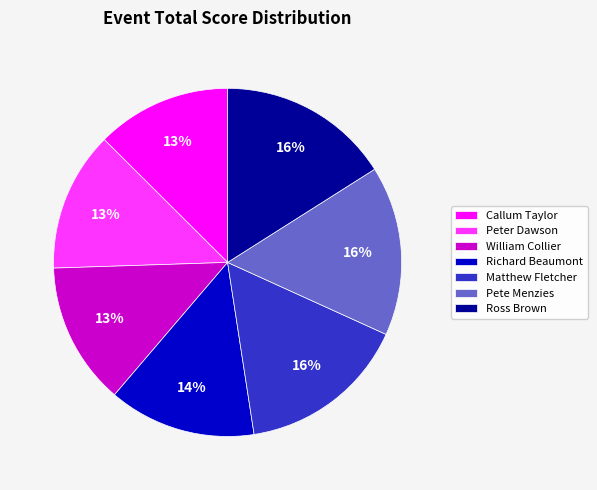

The Pete Menzies slice represents 9% of the pie. True or false?

False